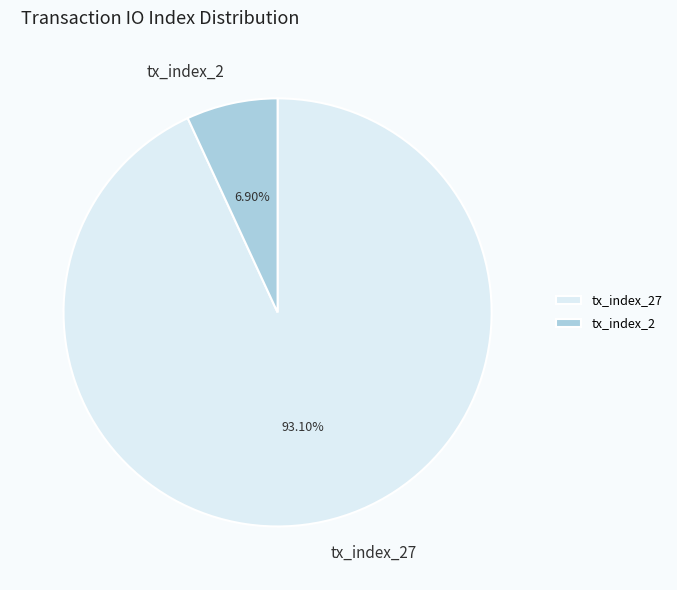

Between tx_index_27 and tx_index_2, which is larger?

tx_index_27